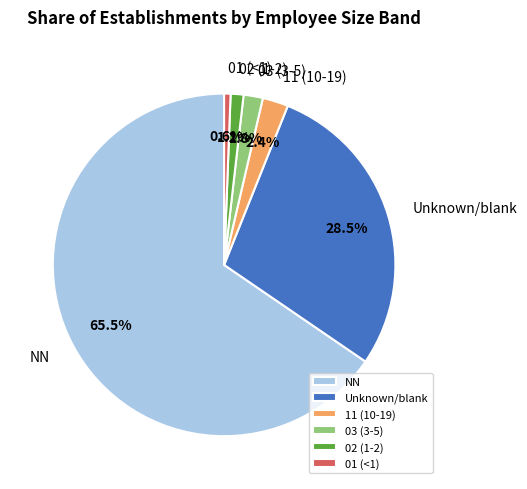

Rank the categories by value from highest to lowest.

NN, Unknown/blank, 11 (10-19), 03 (3-5), 02 (1-2), 01 (<1)